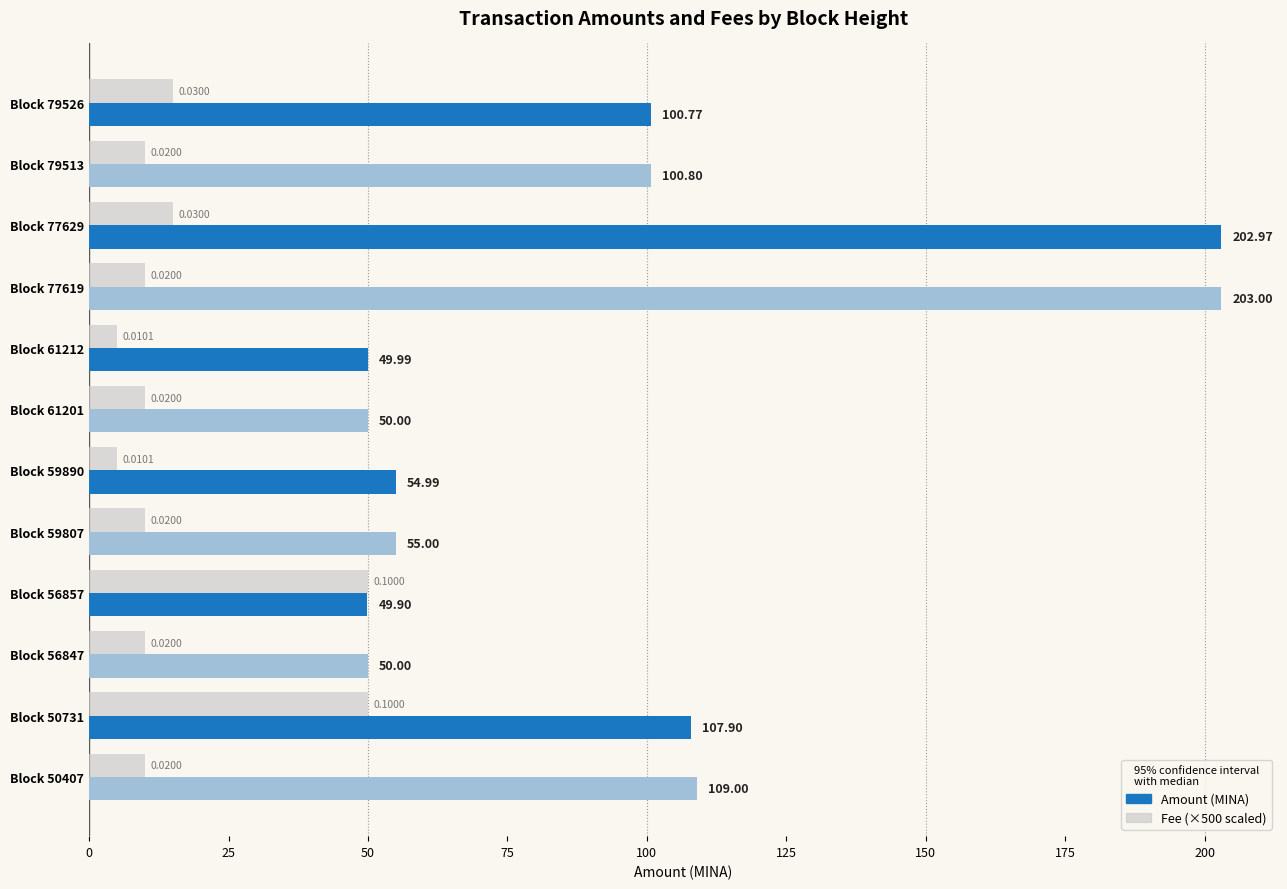

What is the spread (max minus min) of values at Block 79513?

90.8